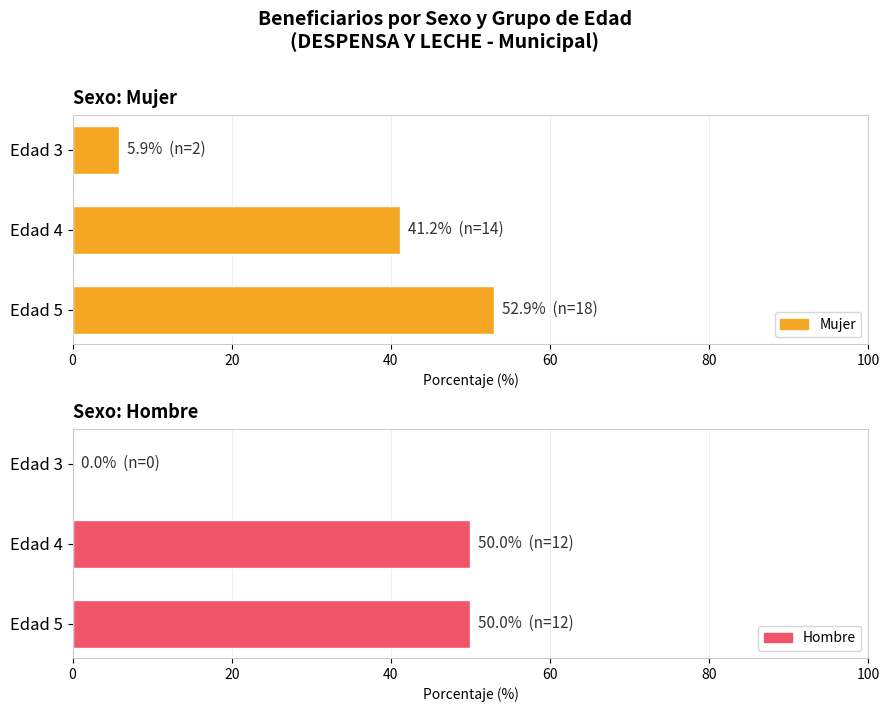

Does the chart contain any negative values?

No